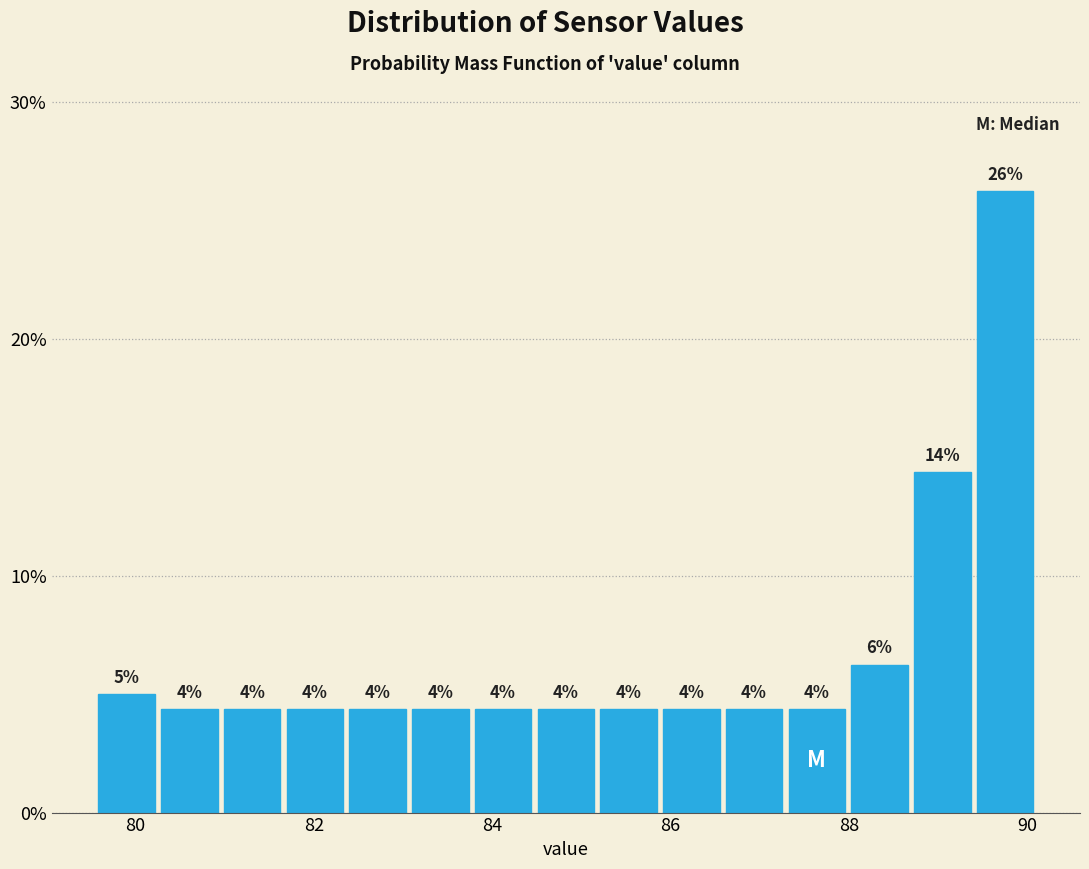

Around what value on the x-axis is the tallest bar? Give the approximate position of its centre, as read against the axis.

89.8